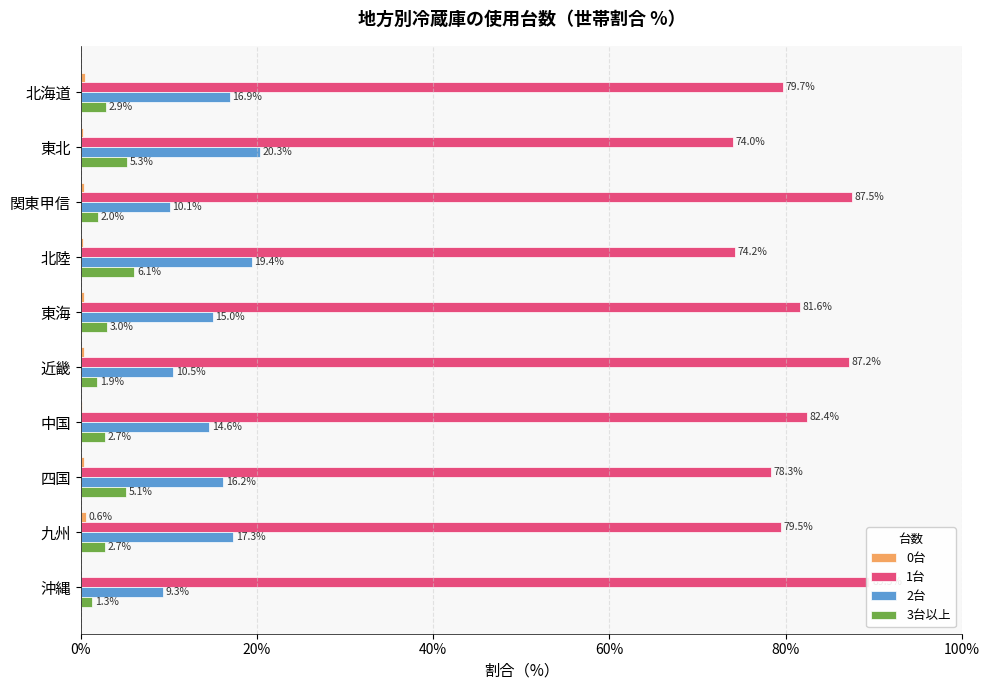

Is it true that 1台 equals 79.5 at 8?

True